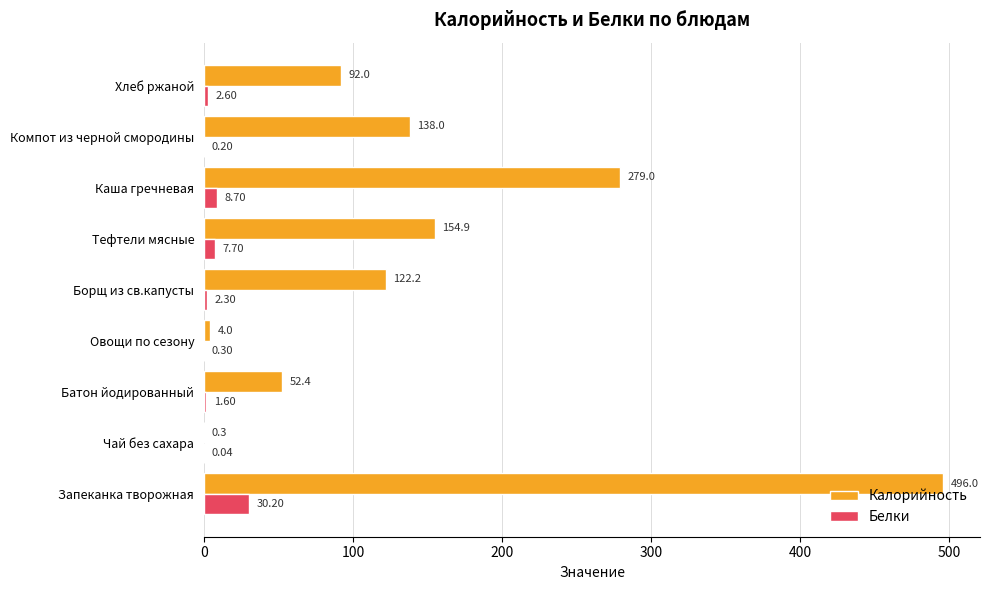

At which label does Калорийность reach its peak?

Запеканка творожная